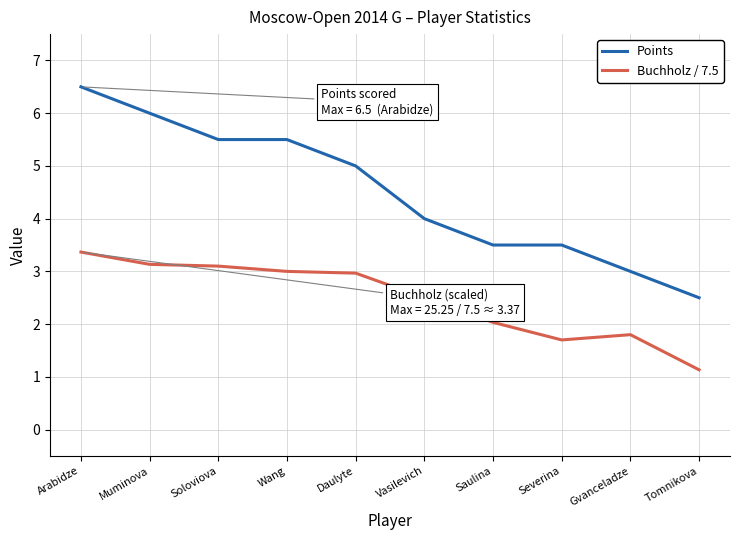

Which series changed the most between Arabidze and Tomnikova?

Points